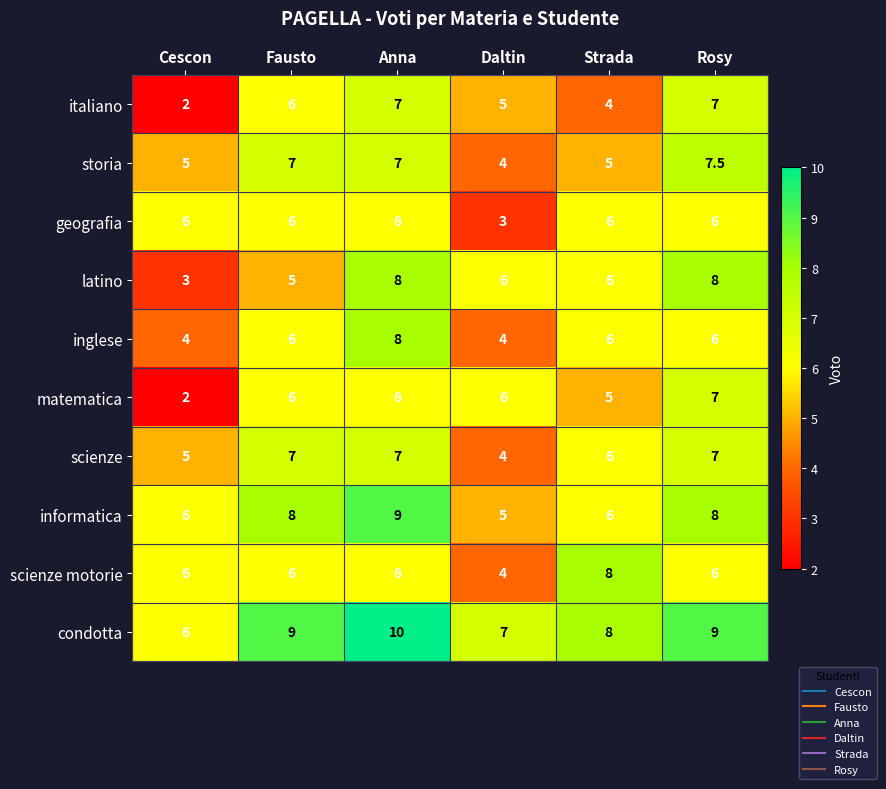

Where does the latino series first go above 6?

Anna